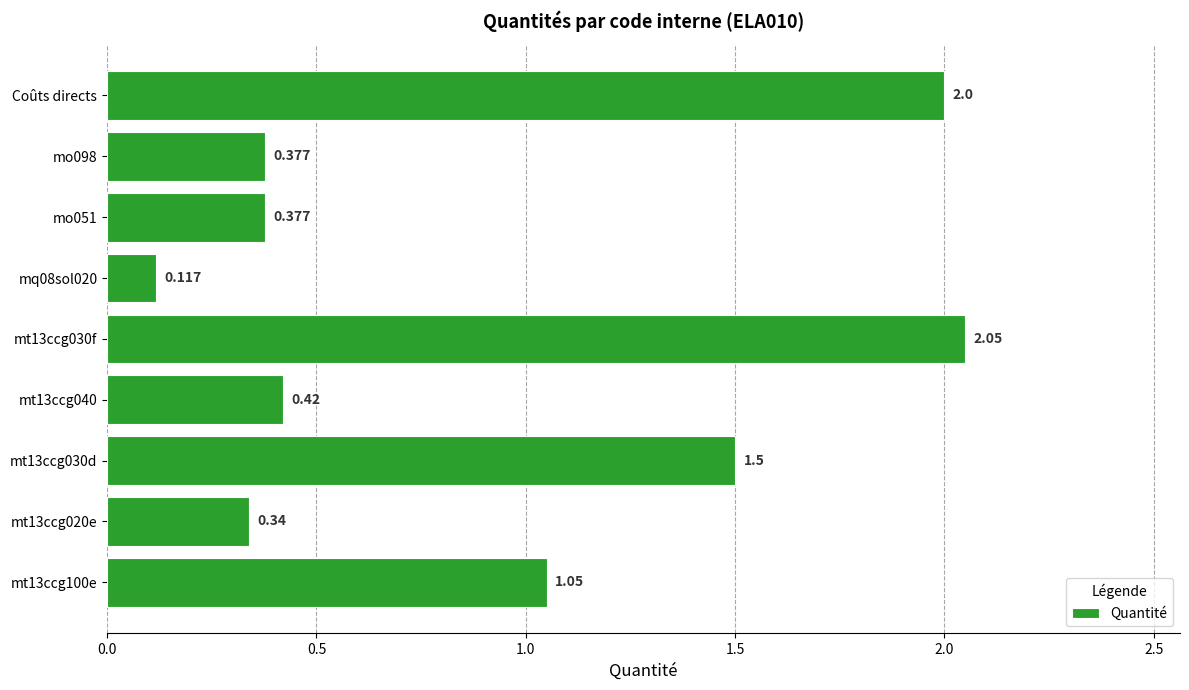

Which has a higher value, Coûts directs or mo051?

Coûts directs